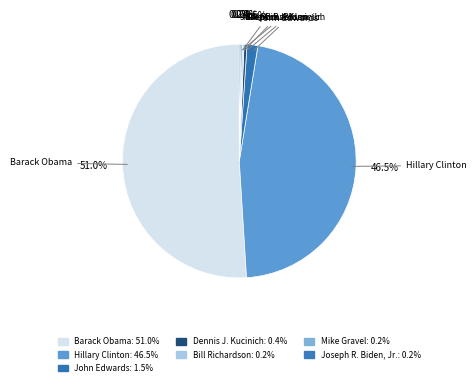

Does Barack Obama account for over 50% of the chart?

Yes